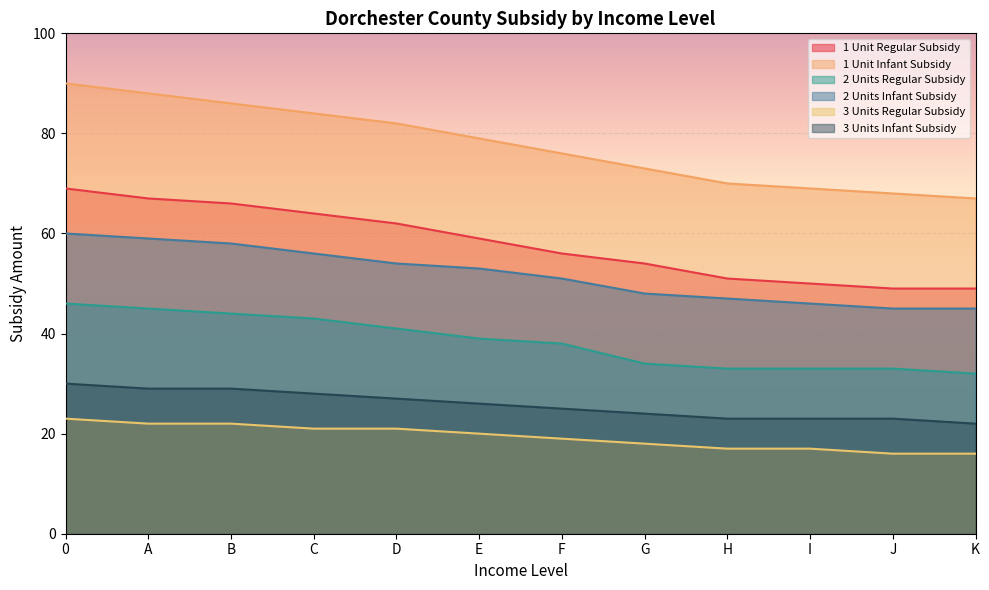

Where is 3 Units Infant Subsidy nearest to the value 26?

E